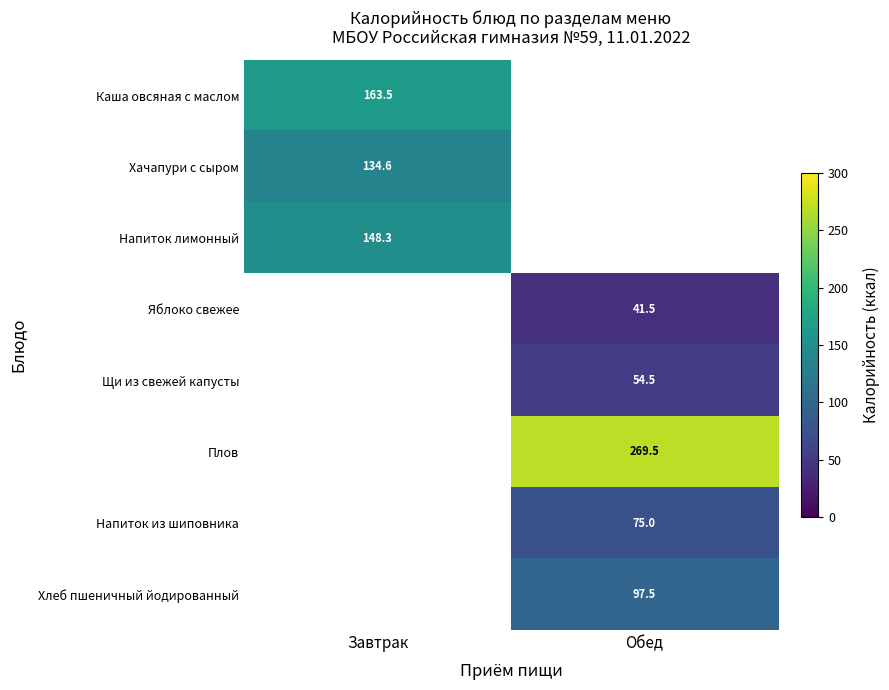

At how many categories does at least one series exceed 50?

2